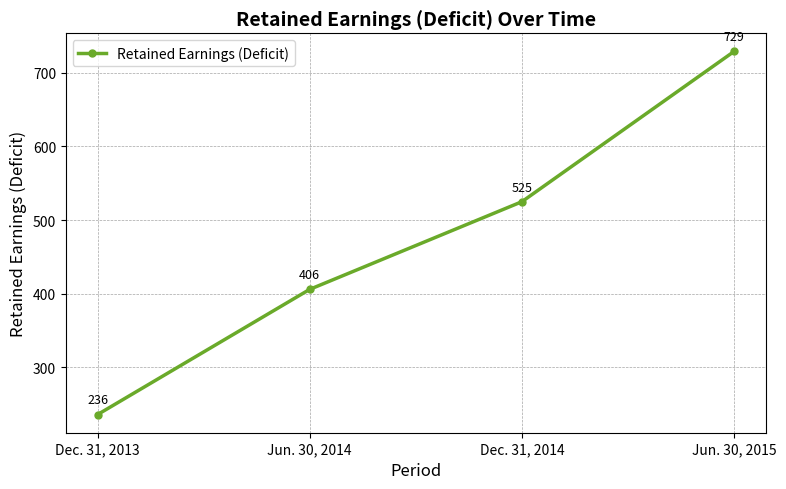

What is the minimum value shown in the chart?

236